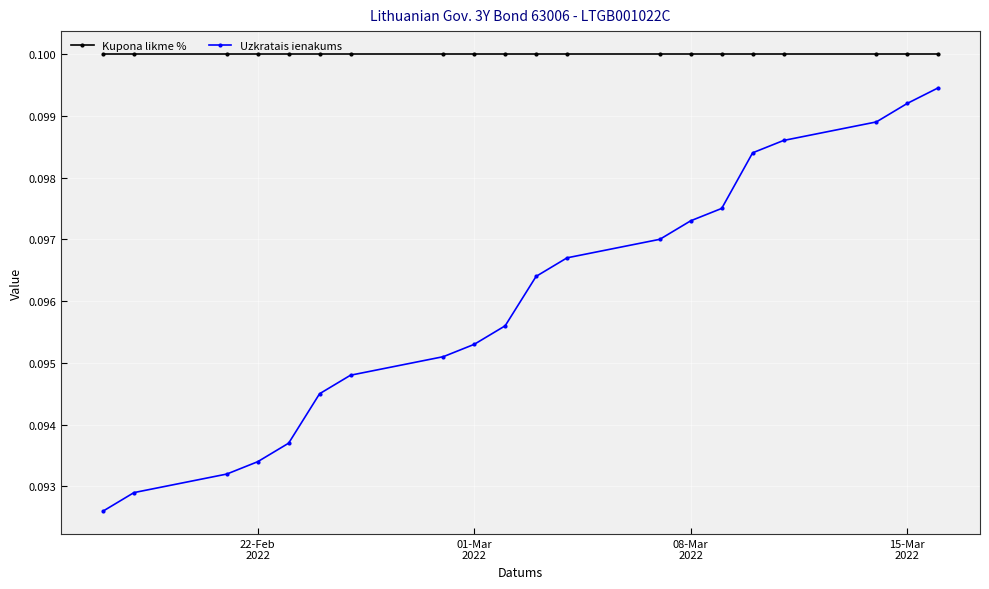

Count the Uzkratais ienakums values in the range 0 to 1.

20